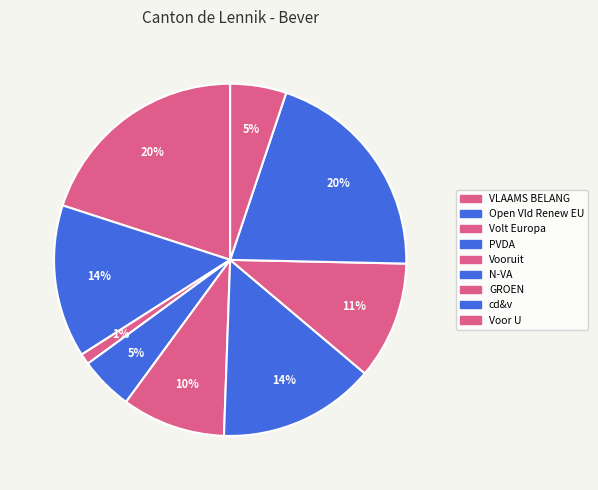

Approximately how many times larger is the value at N-VA compared to GROEN?

1.3